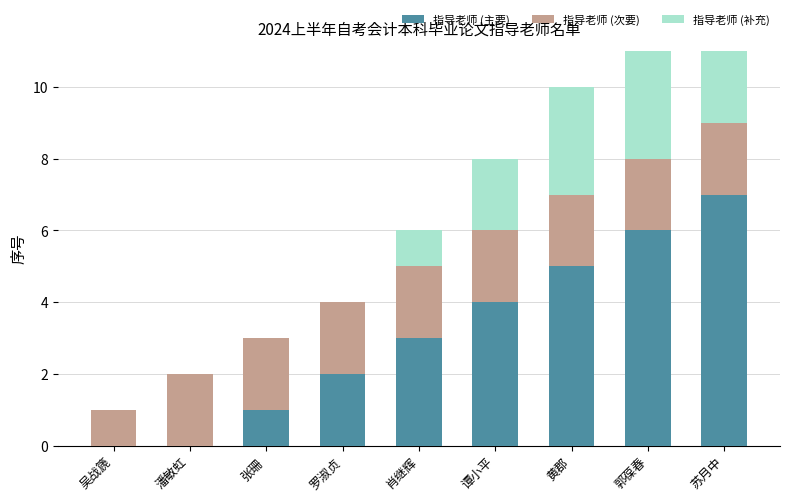

What is the spread (max minus min) of values at 张珊?

2